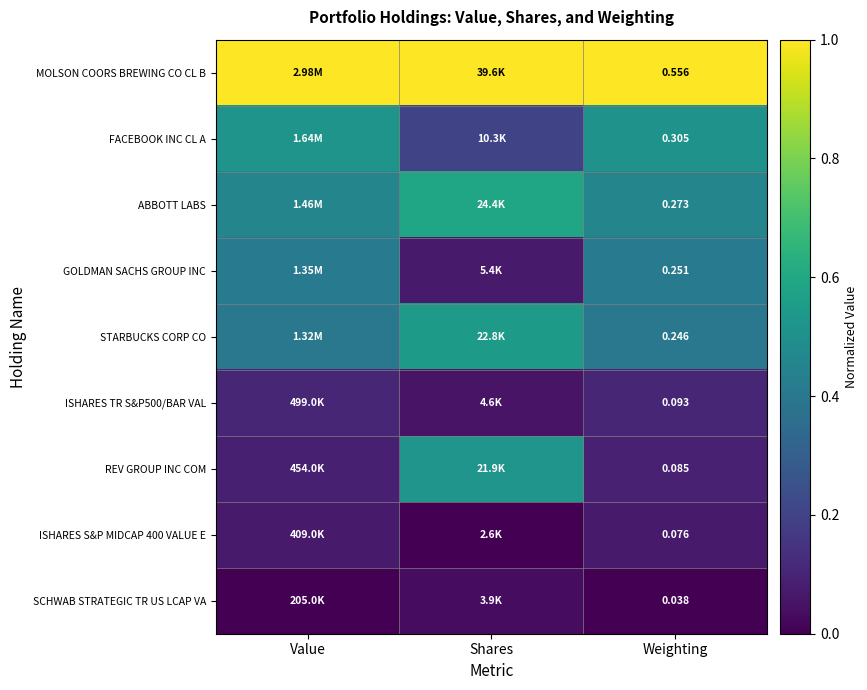

How many series are shown in this chart?

9